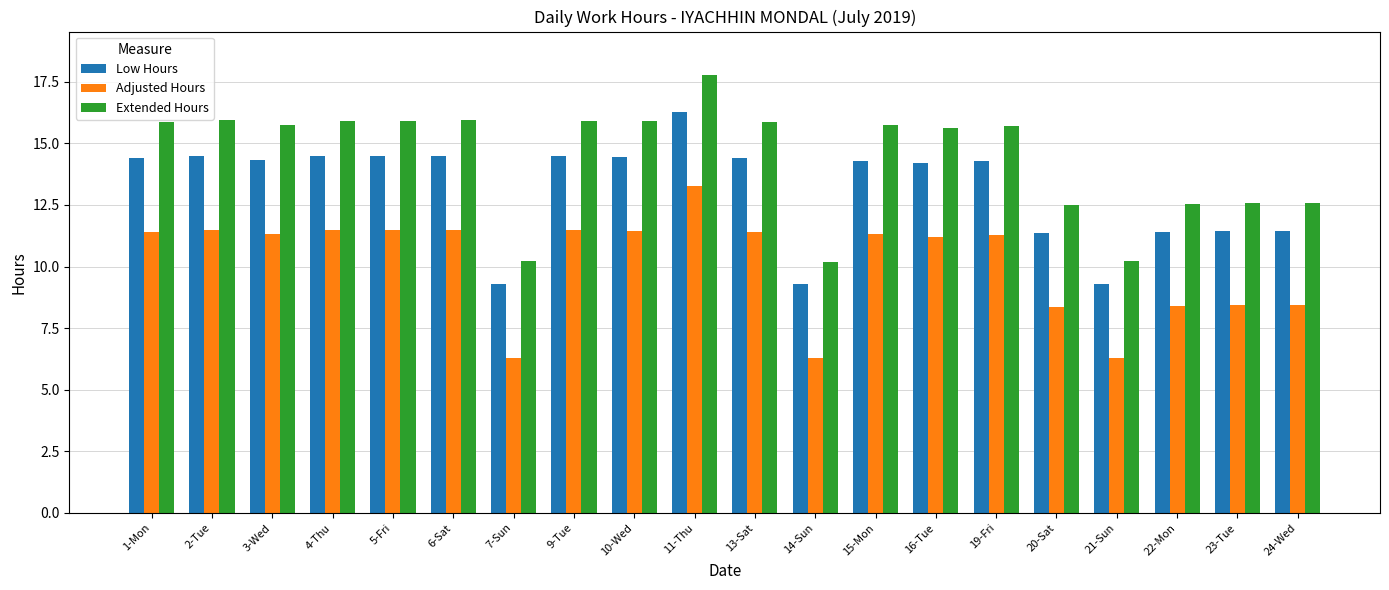

List the series in order of their overall mean, lowest first.

Adjusted Hours, Low Hours, Extended Hours